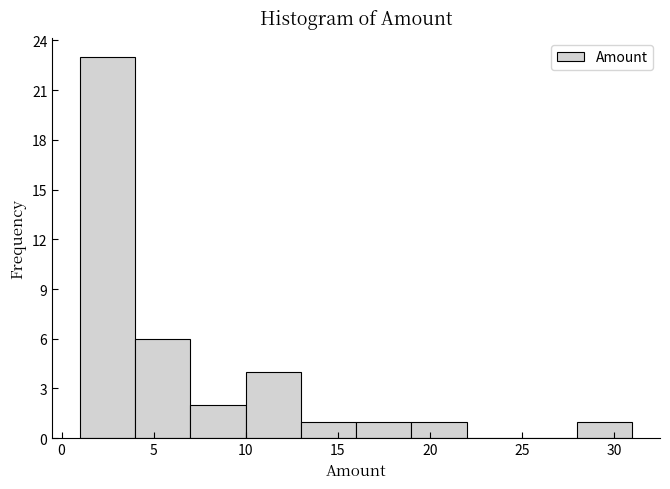

Reading left to right, transcribe this chart: for each bar, give the range it covers on the x-axis and its height. The values are not printed on the chart, so give them approximately, as read against the axis.

1 to 4: 23
4 to 7: 6
7 to 10: 2
10 to 13: 4
13 to 16: 1
16 to 19: 1
19 to 22: 1
22 to 25: 0
25 to 28: 0
28 to 31: 1